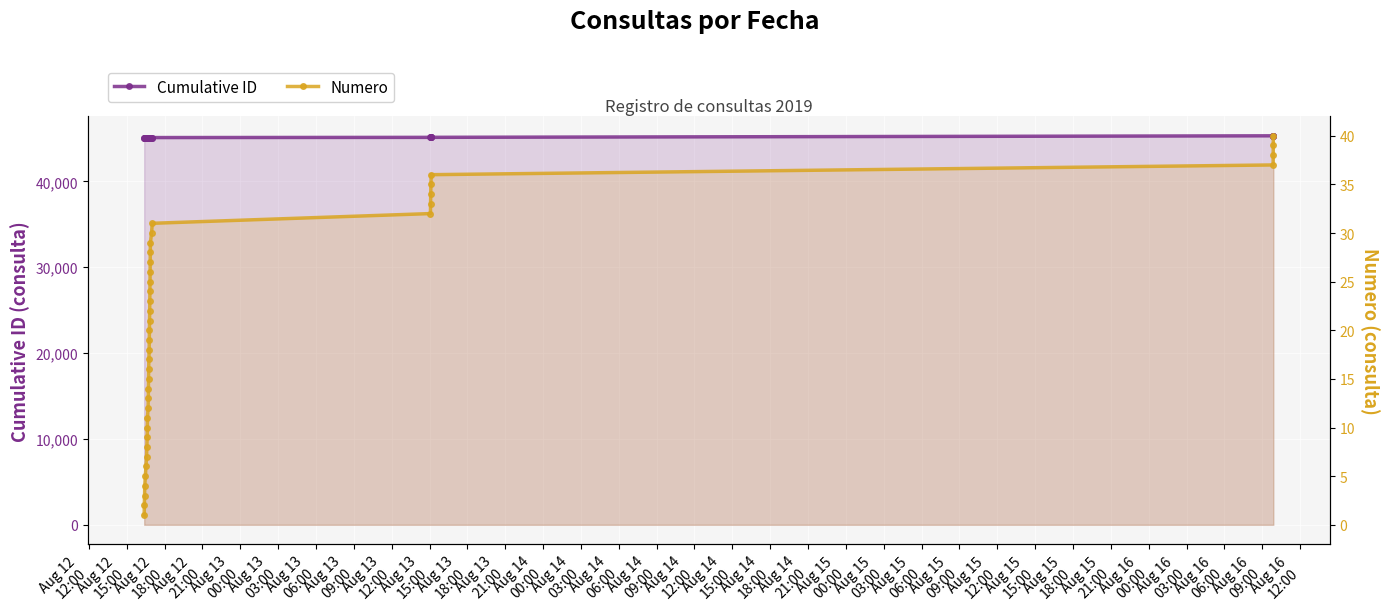

Which series has the largest total across all categories?

Cumulative ID